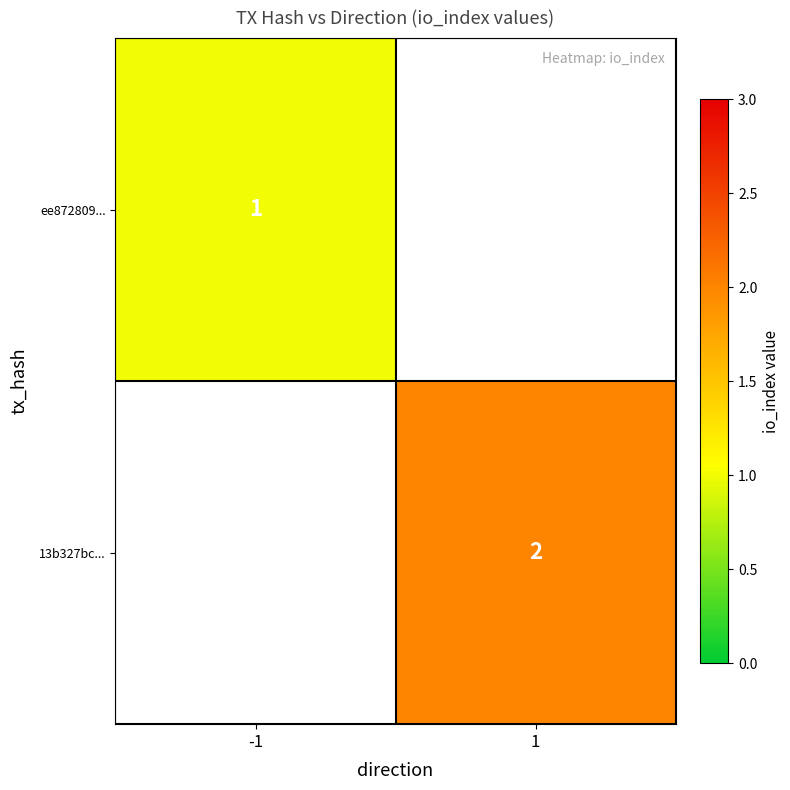

Is the value of ee872809... at -1 greater than the value of 13b327bc... at 1?

No